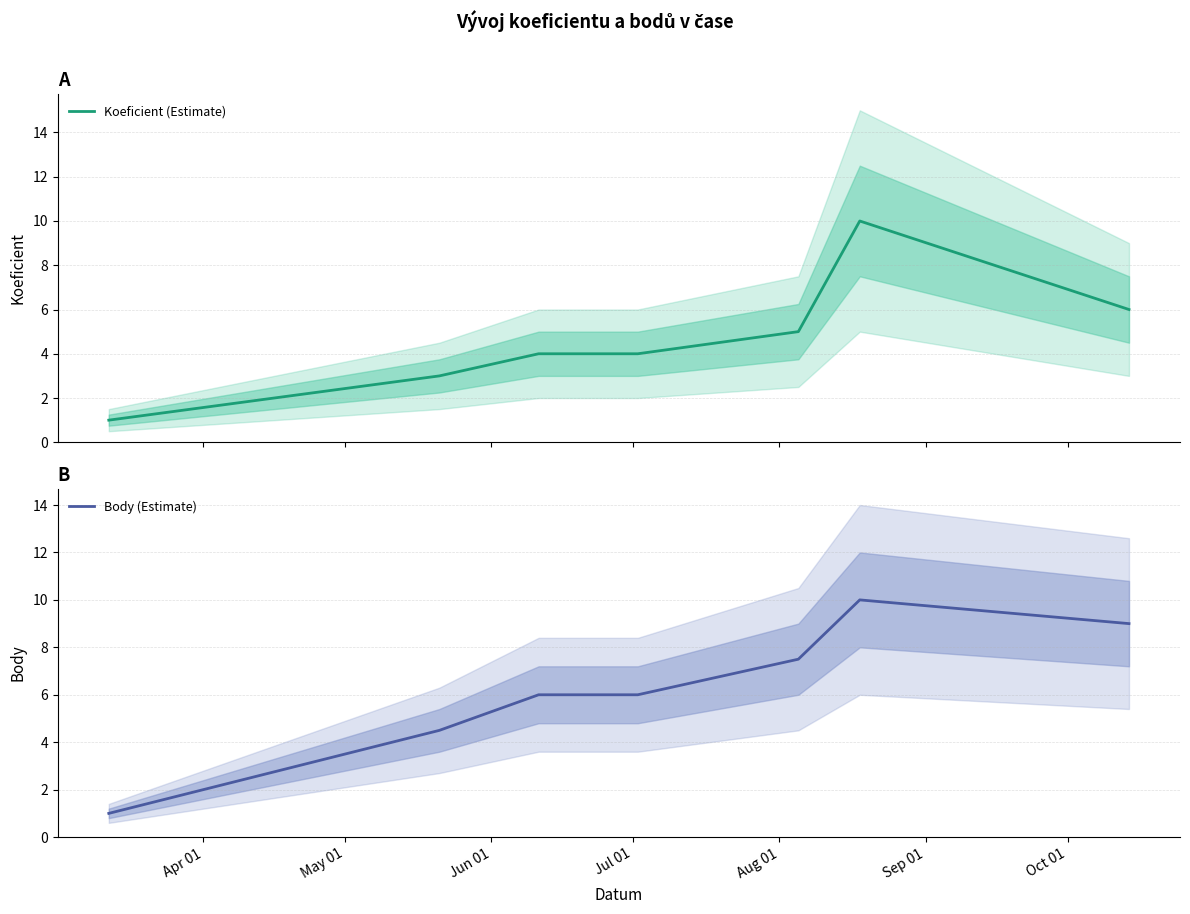

What is the lowest value of the Body (Estimate) series?

1.0